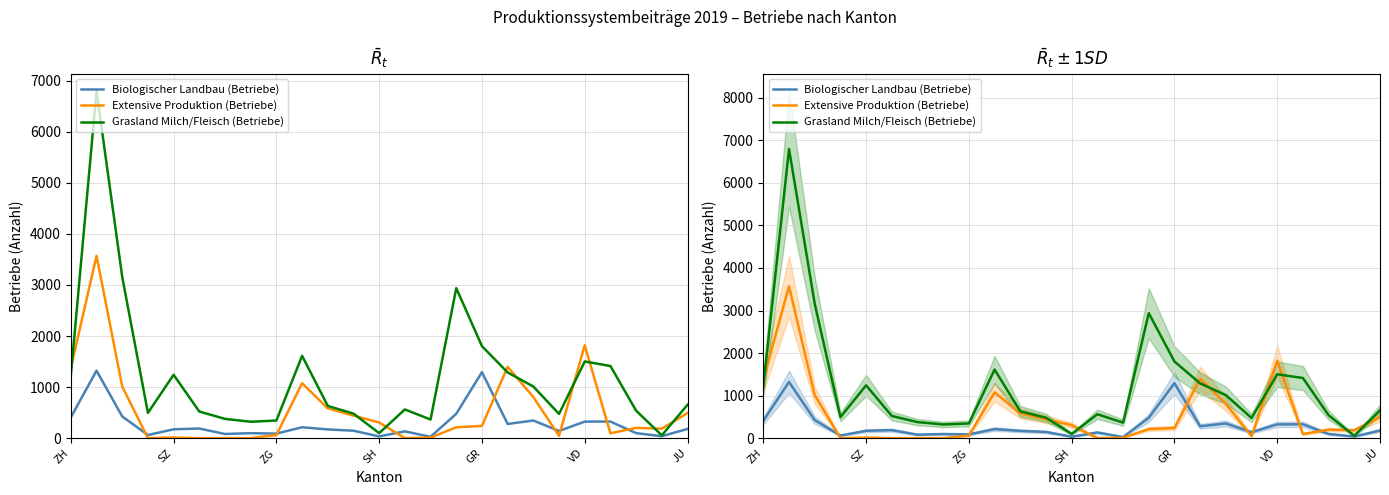

Which series has the largest range (max minus min)?

Grasland Milch/Fleisch (Betriebe)